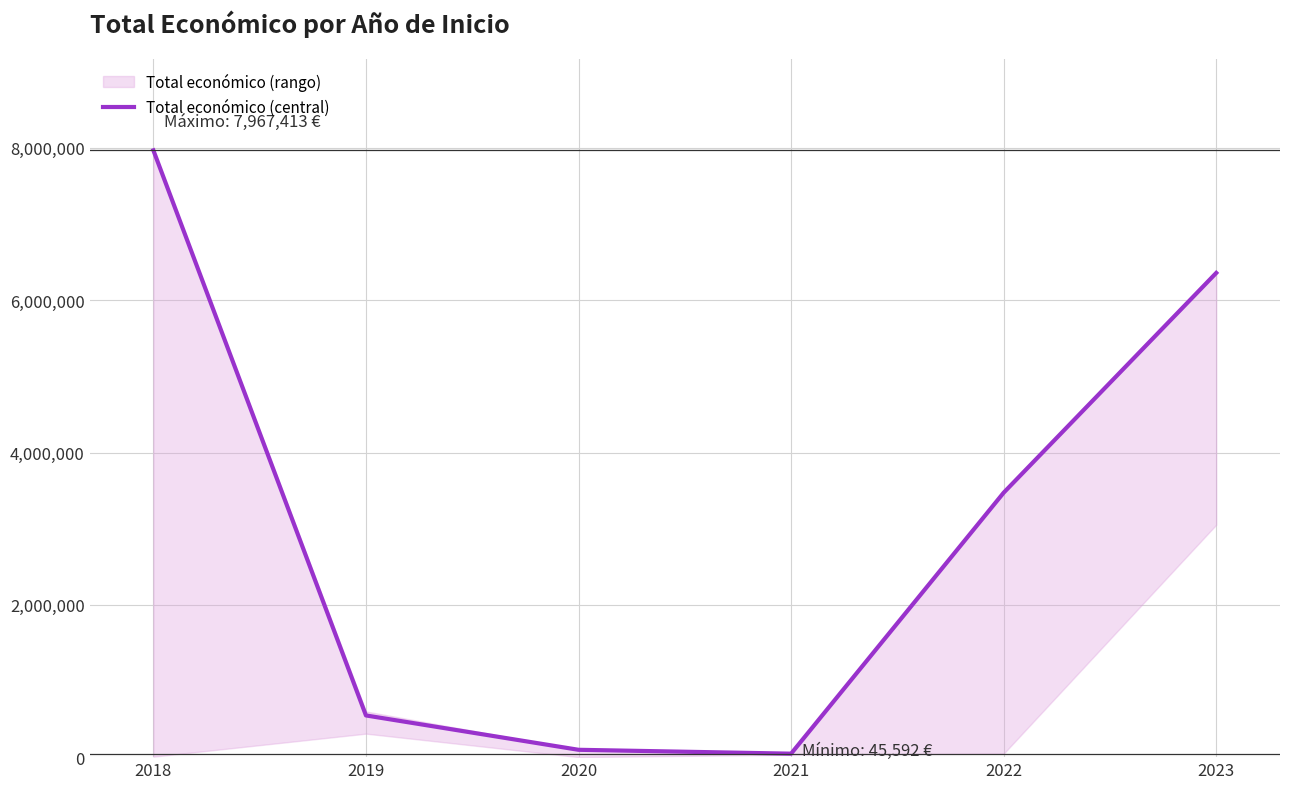

What is the maximum value shown in the chart?

7967413